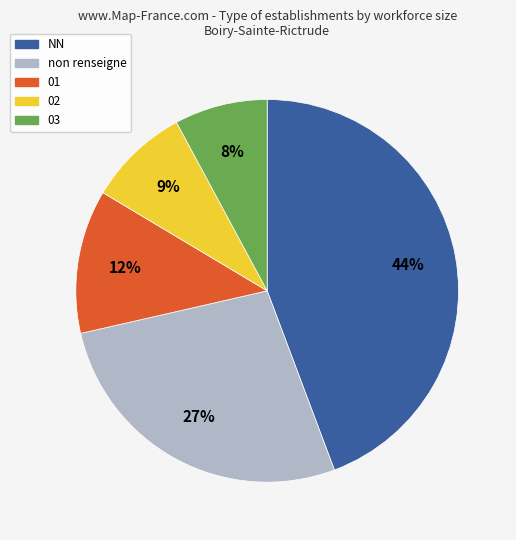

Which slice is the smallest?

03